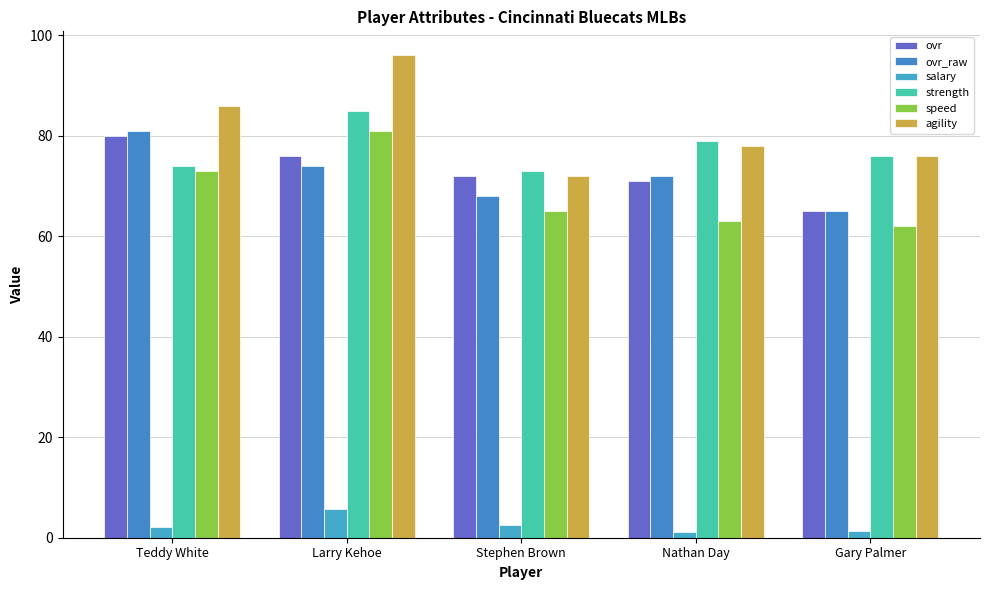

Is the value of speed at Nathan Day greater than the value of strength at Stephen Brown?

No